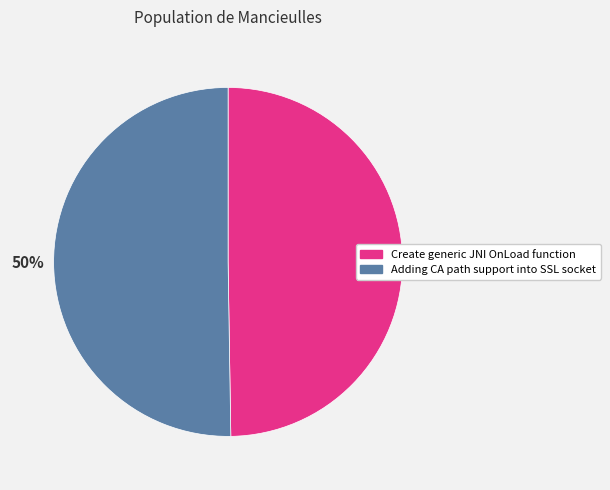

Is it true that Adding CA path support into SSL socket is 50% of the pie?

True